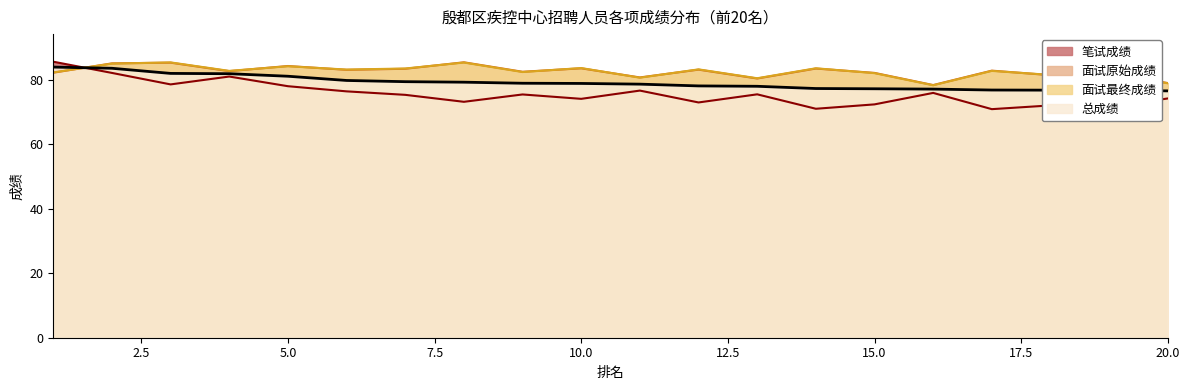

True or false: 面试最终成绩 and 面试原始成绩 cross at least once.

True